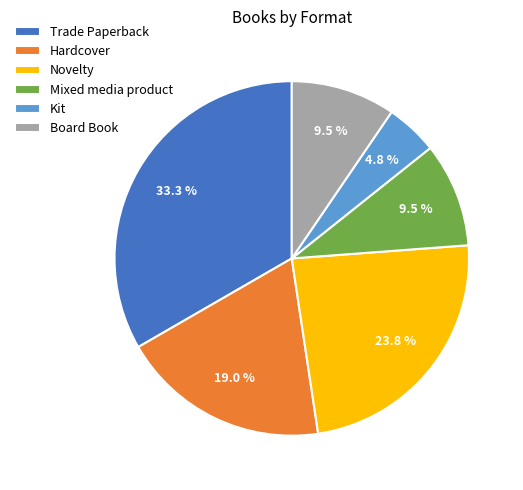

Does Board Book represent more than half of the total?

No